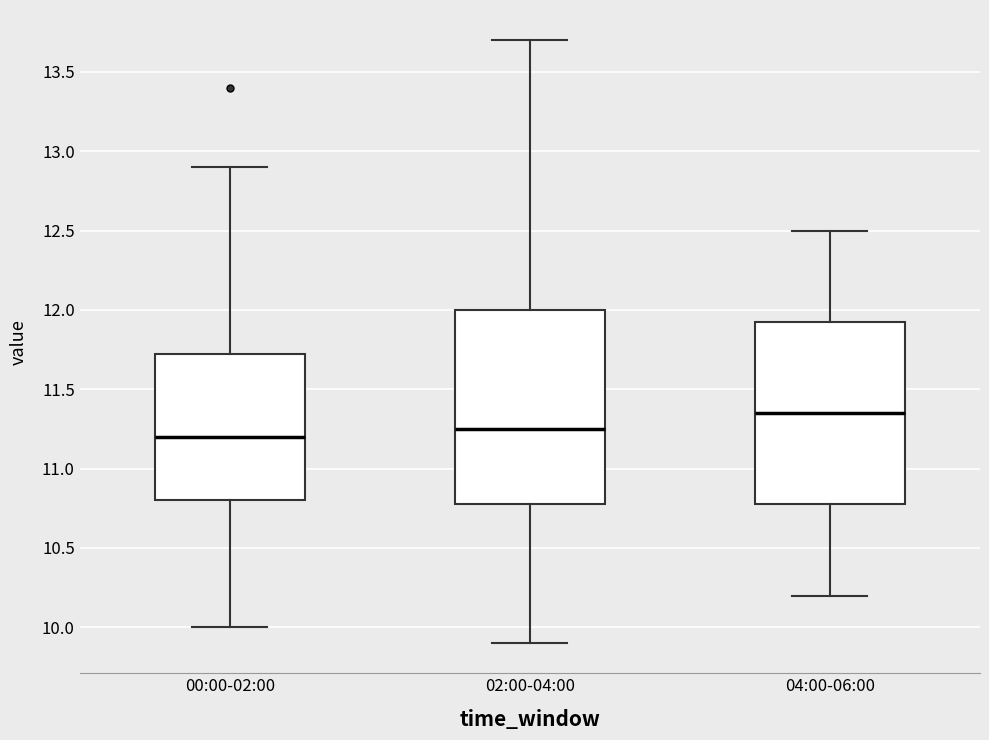

Comparing the boxes themselves (not the whiskers), which one is the tallest?

02:00-04:00